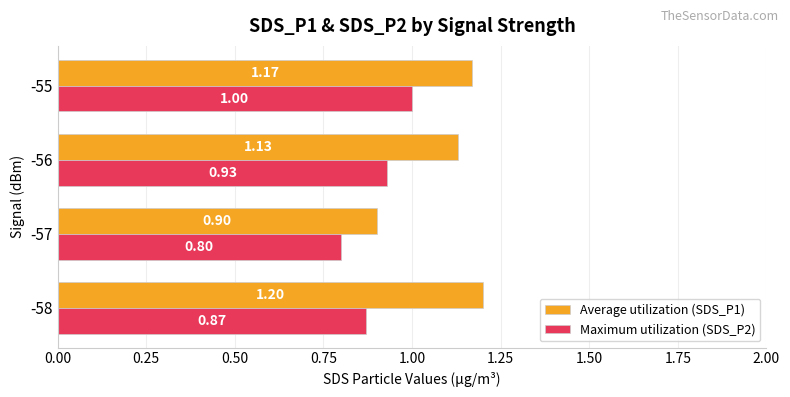

At -58, list the series in order from smallest to largest.

Maximum utilization (SDS_P2), Average utilization (SDS_P1)